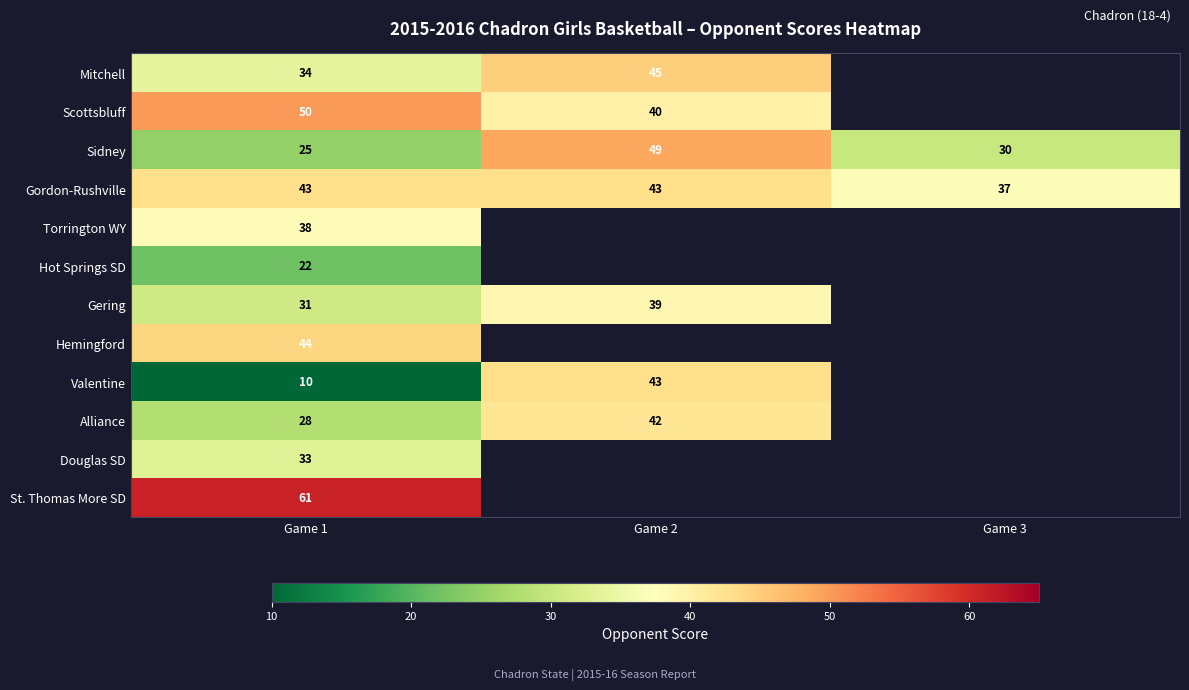

What is the difference between the highest and lowest values at Game 2?

10.0